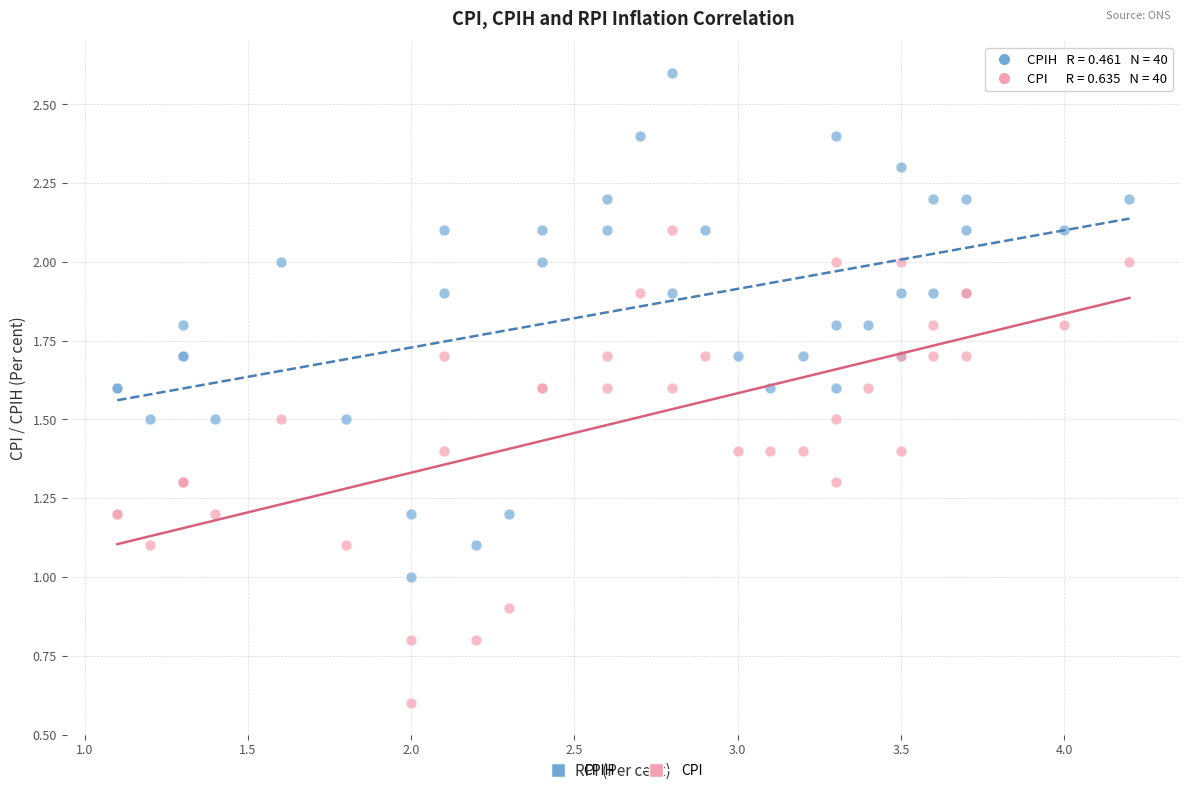

What is the X range (max minus min) for the scatter plot?

3.1